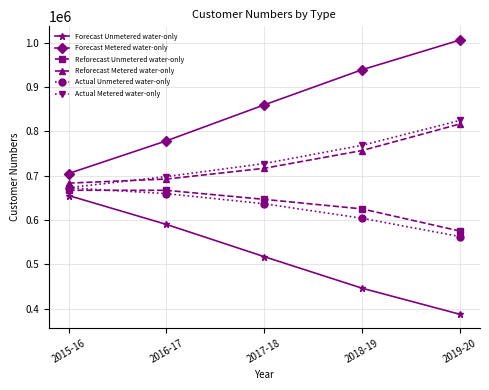

How many lines are shown in the chart?

6